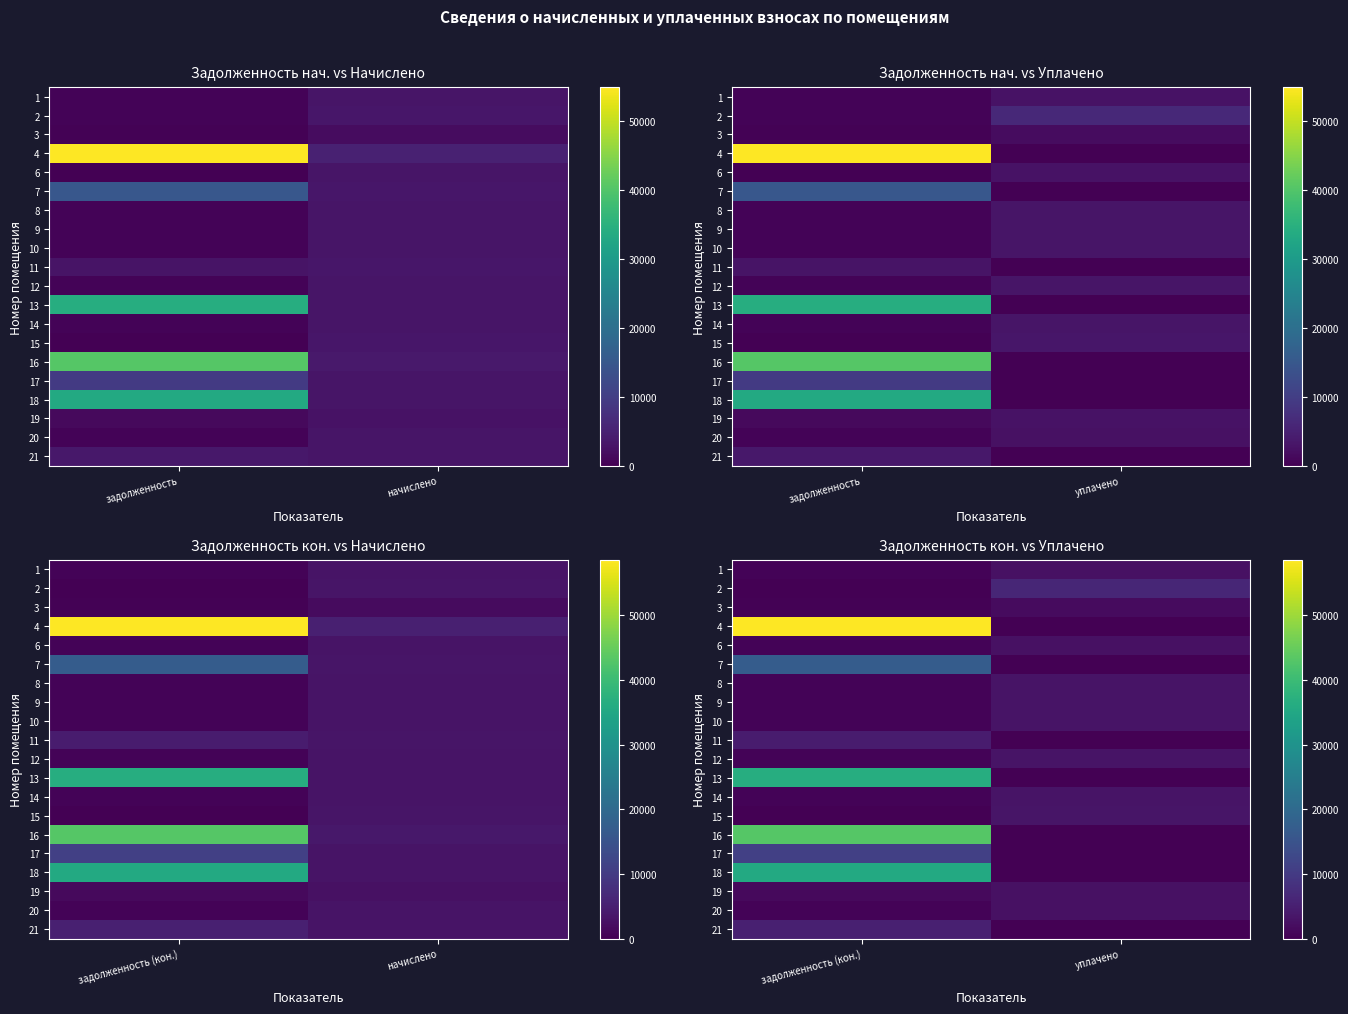

Count the 3 values in the range 295 to 1770.

2